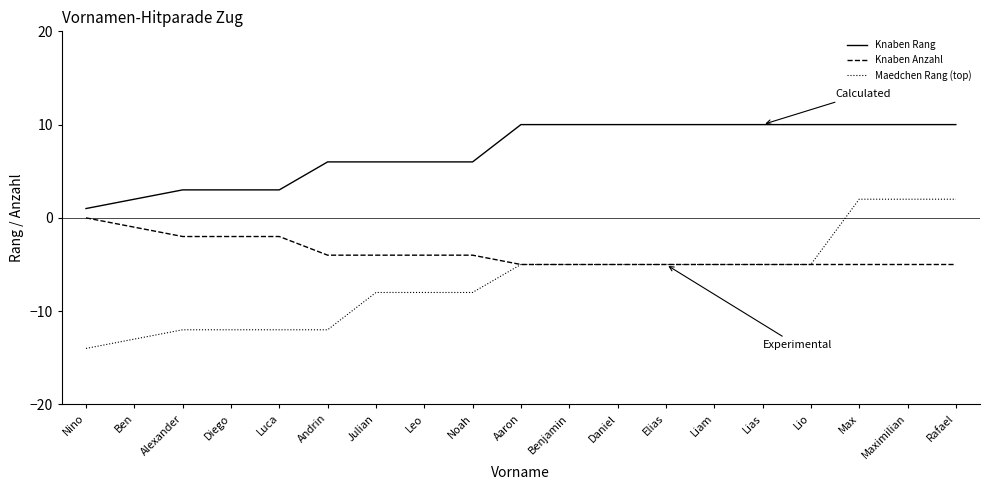

What is the difference between the highest and lowest values at Lio?

15